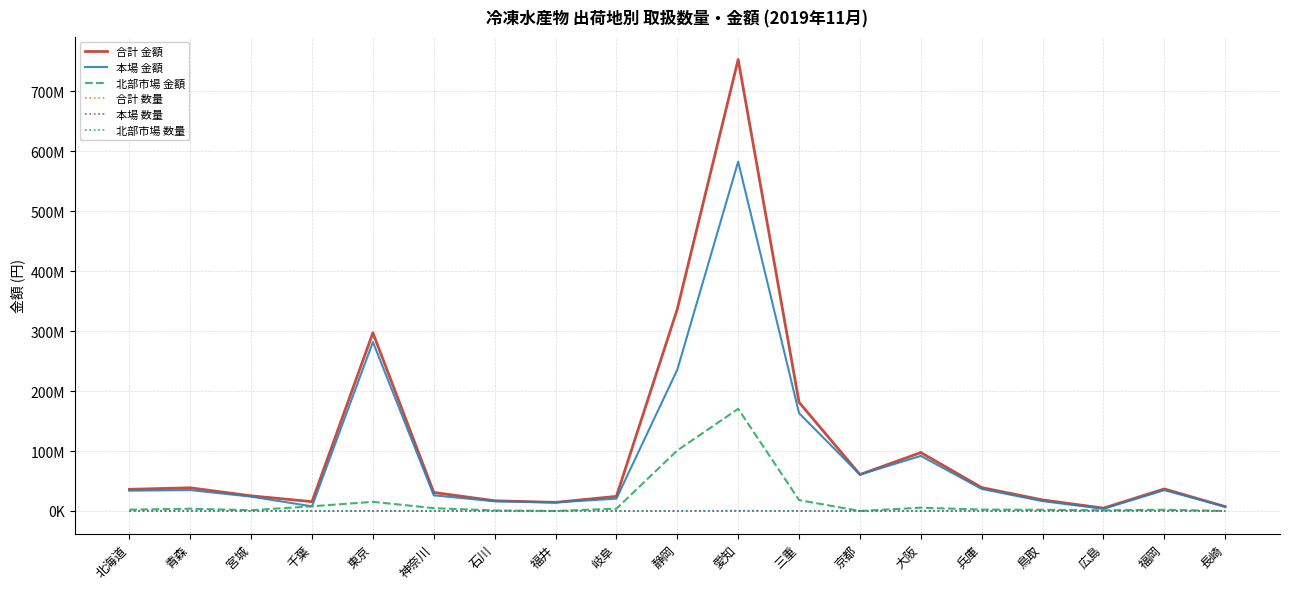

How many interior local peaks does the 合計 金額 series have?

5